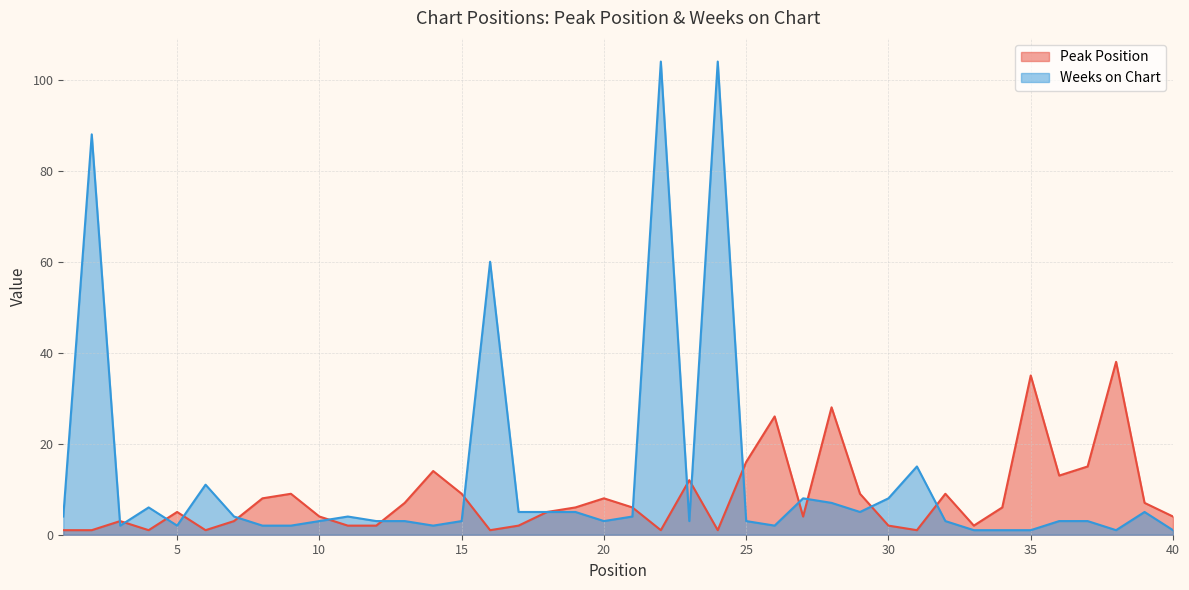

Read the Weeks on Chart value at 29.

5